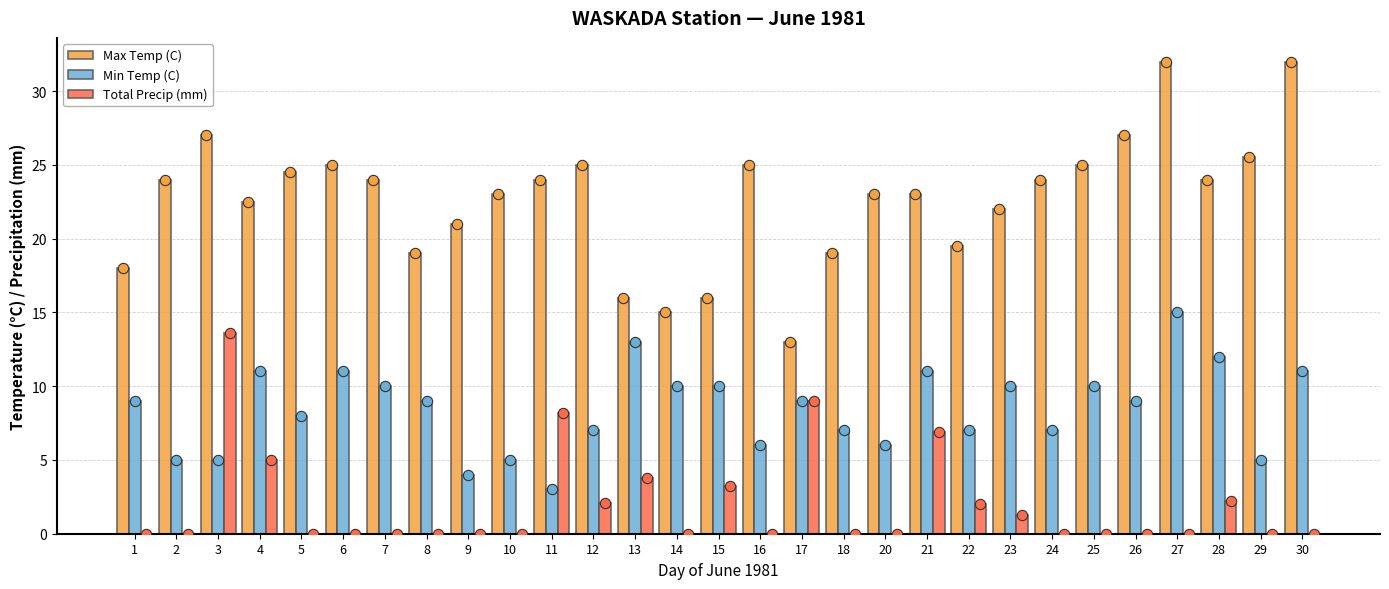

Is the value of Max Temp (C) at 6 greater than the value of Min Temp (C) at 10?

Yes